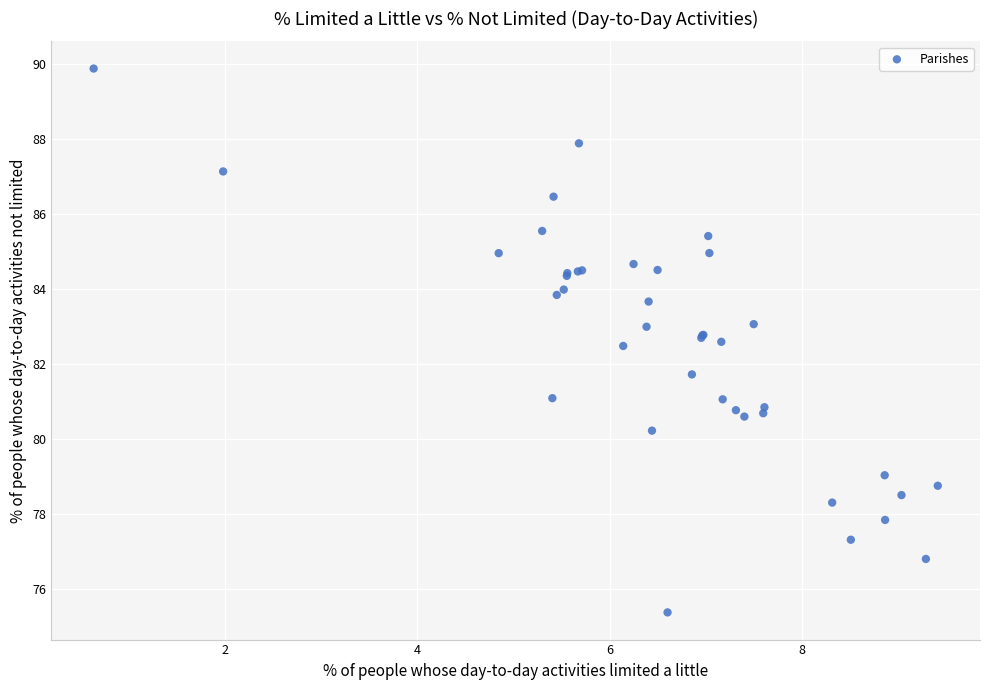

What Y value in the scatter plot is closest to 82?

81.7